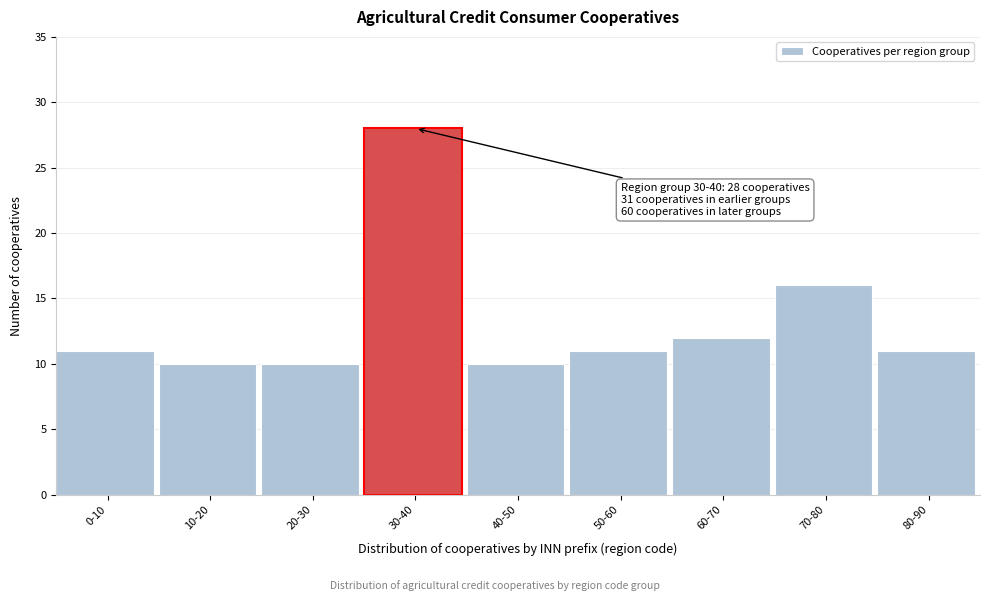

Reading left to right, what are all the values shown in this chart?

0-10=11	10-20=10	20-30=10	30-40=28	40-50=10	50-60=11	60-70=12	70-80=16	80-90=11